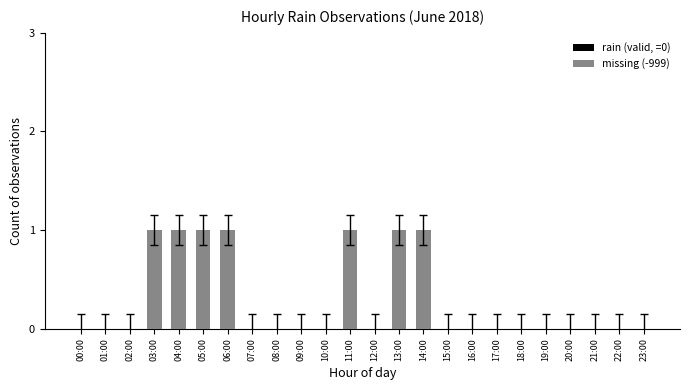

Reading right to left, transcribe all the data shown in this chart.

23:00=0	22:00=0	21:00=0	20:00=0	19:00=0	18:00=0	17:00=0	16:00=0	15:00=0	14:00=1	13:00=1	12:00=0	11:00=1	10:00=0	09:00=0	08:00=0	07:00=0	06:00=1	05:00=1	04:00=1	03:00=1	02:00=0	01:00=0	00:00=0